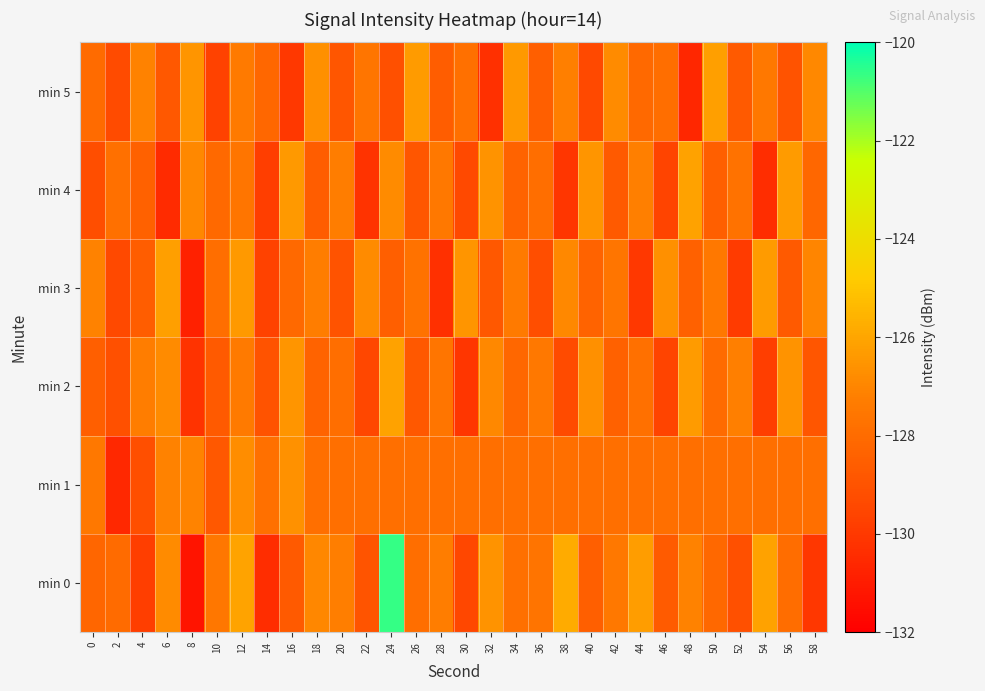

What is the spread (max minus min) of values at 56?

2.7